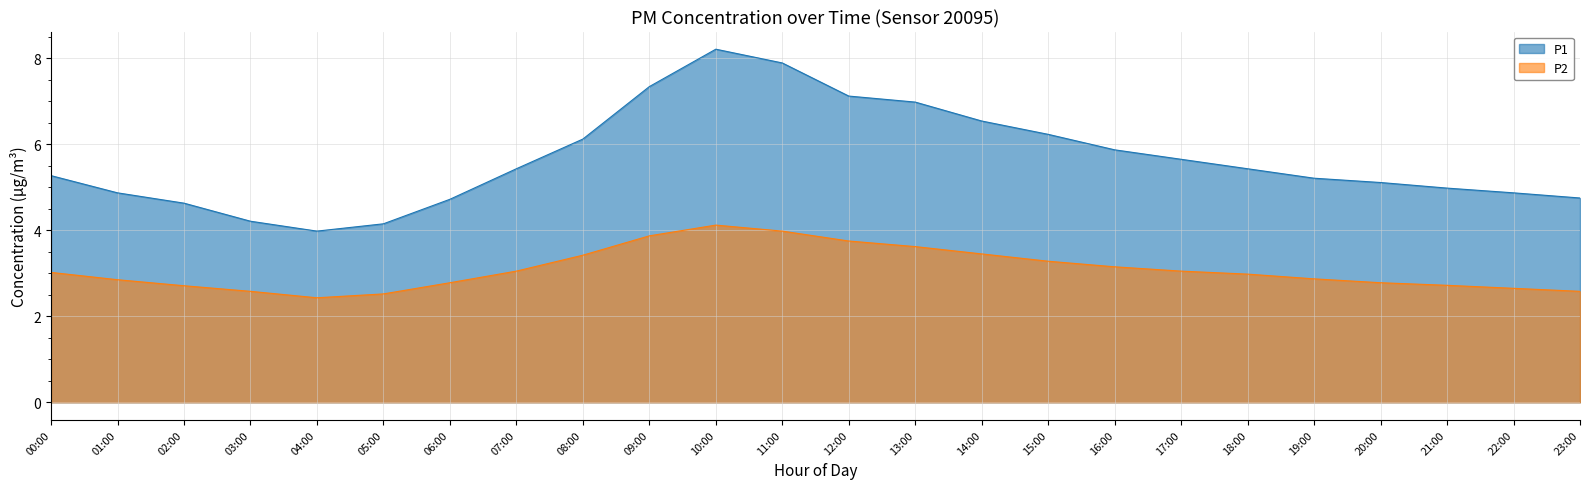

Does the chart display data point markers on the line(s)?

No